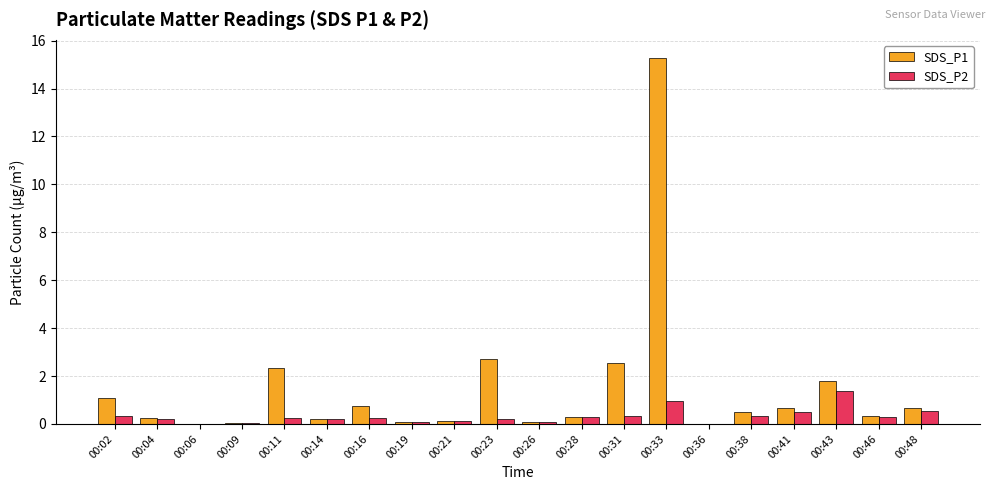

Is it true that SDS_P1 equals 0.1 at 00:26?

True